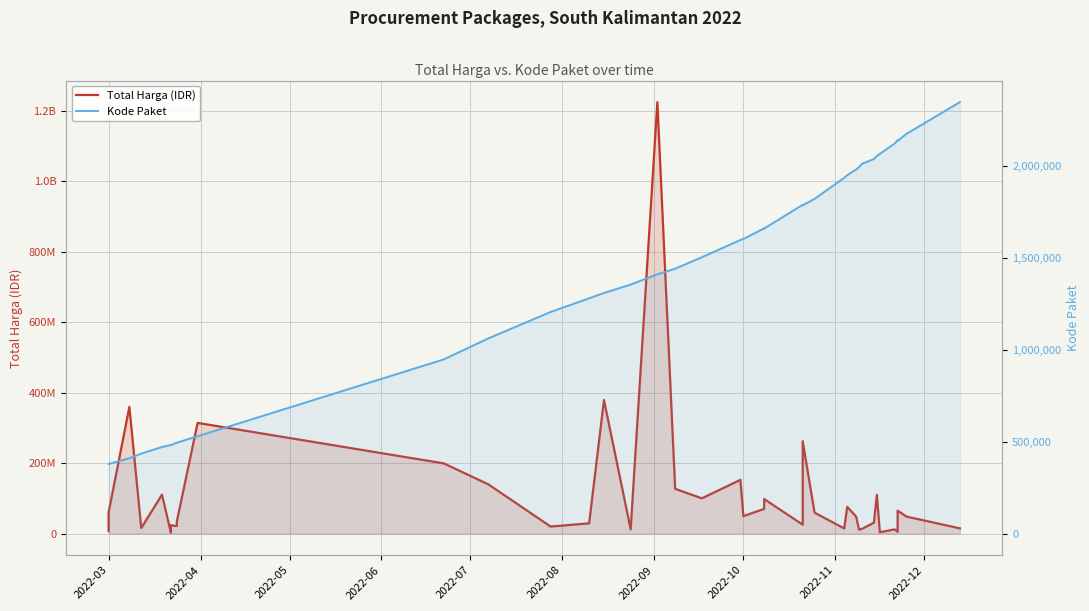

How many values in the Total Harga (IDR) series are below 48140000?

19